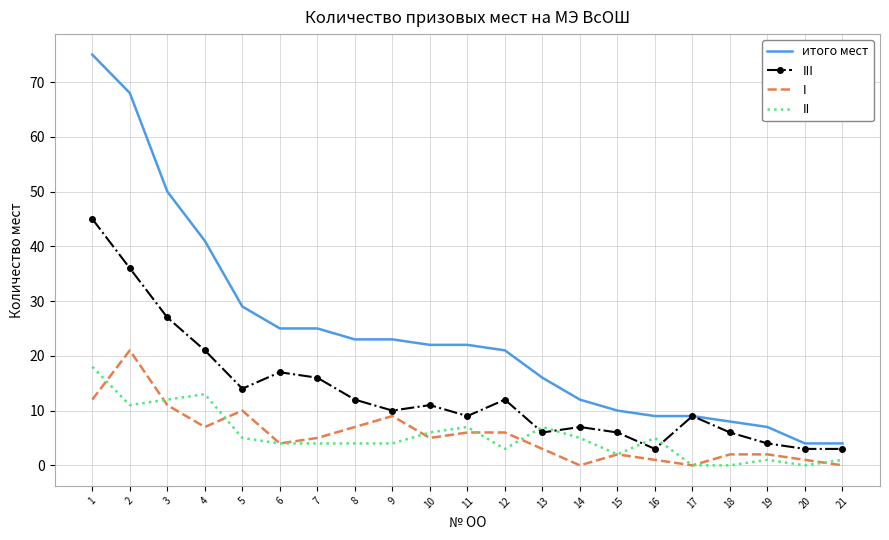

Which series has the largest range (max minus min)?

итого мест